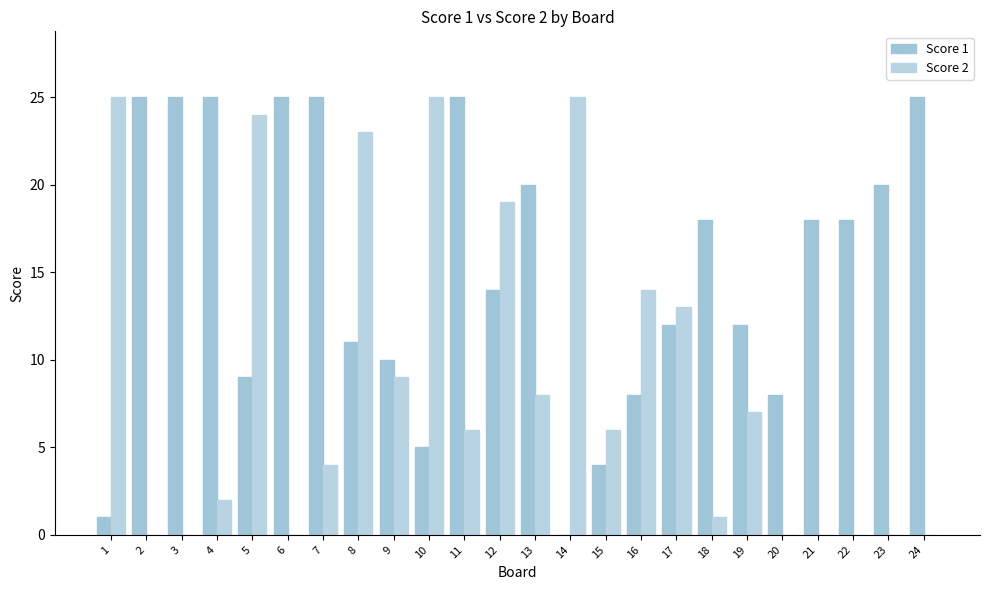

Reading left to right, what are all the values shown in this chart?

Score 1: 1	25	25	25	9	25	25	11	10	5	25	14	20	0	4	8	12	18	12	8	18	18	20	25
Score 2: 25	0	0	2	24	0	4	23	9	25	6	19	8	25	6	14	13	1	7	0	0	0	0	0